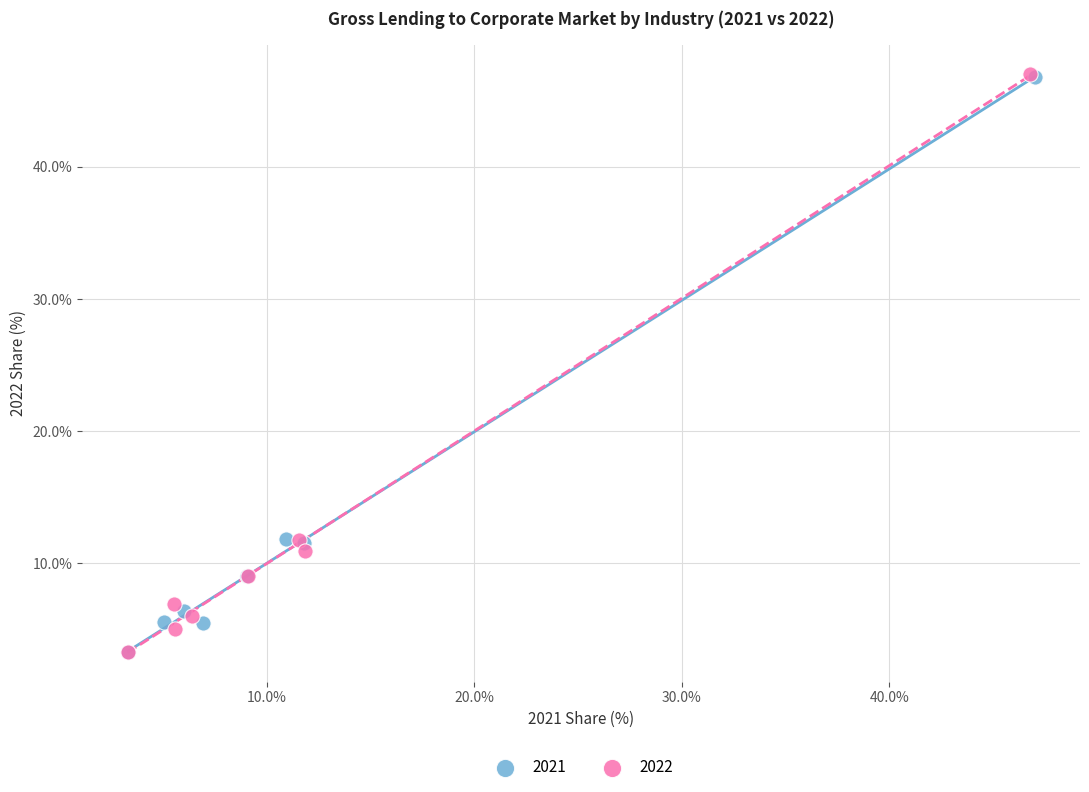

What are all the series names shown in the legend?

2021, 2022